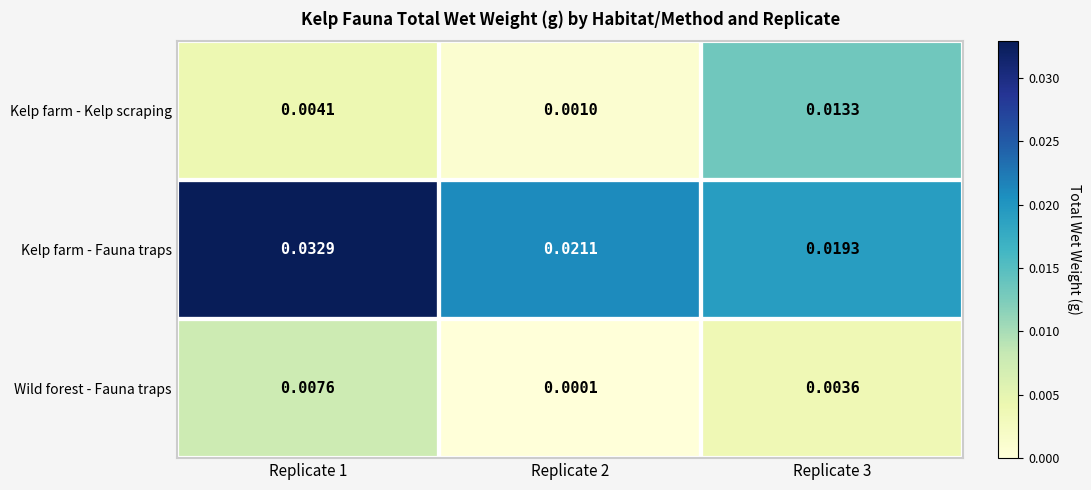

At how many categories does at least one series exceed 0?

3